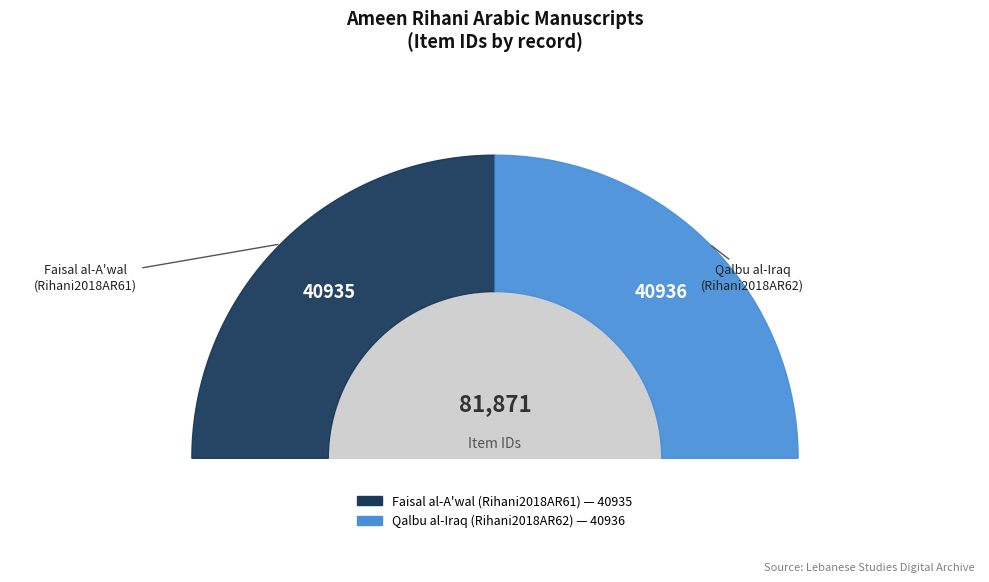

Rank the categories by value from lowest to highest.

Faisal al-A'wal (Rihani2018AR61), Qalbu al-Iraq (Rihani2018AR62)